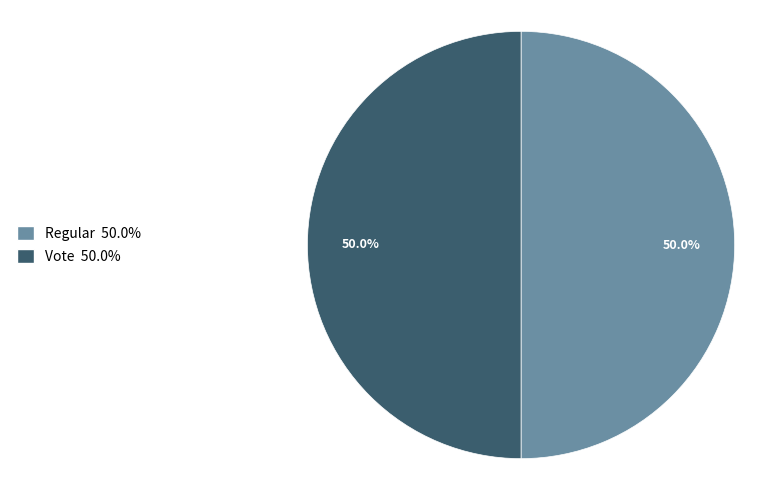

True or false: Regular accounts for 41% of the total.

False